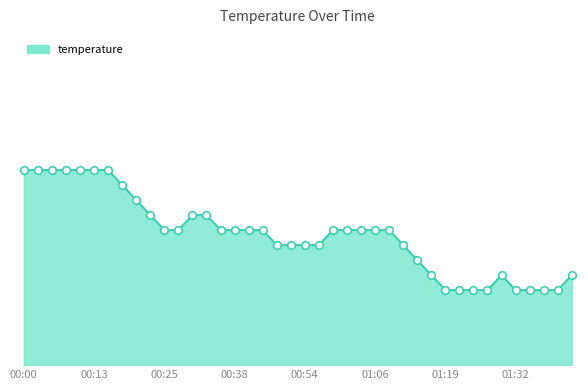

Is this an area chart (filled region under the line)?

Yes